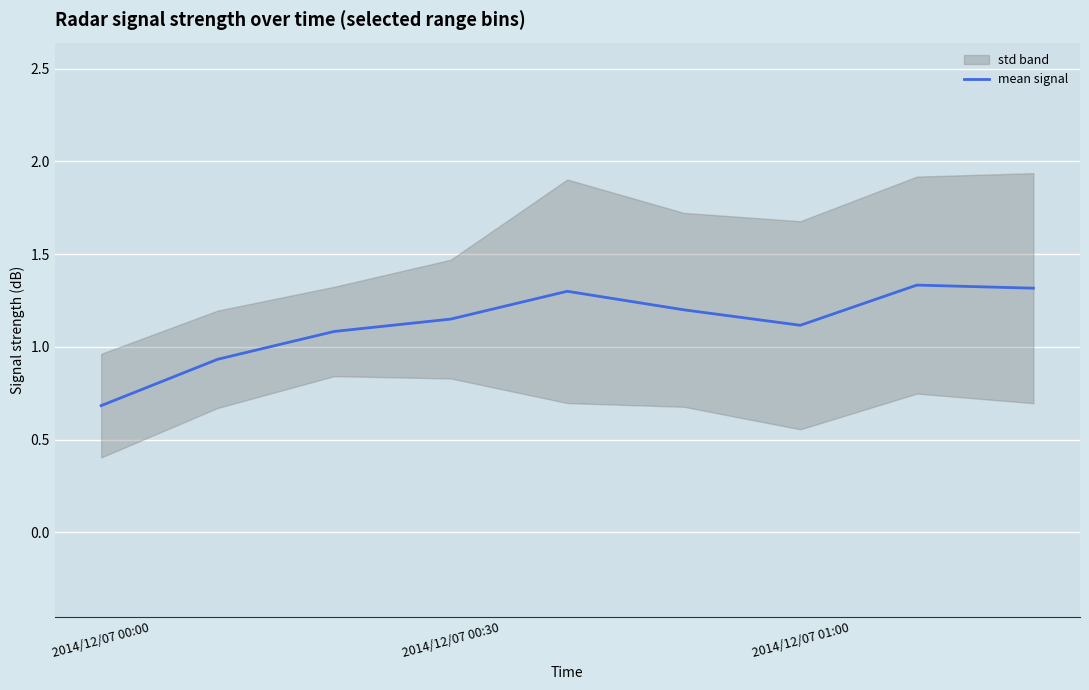

Is it true that mean signal equals 0.8 at 2014/12/07 00:30?

False